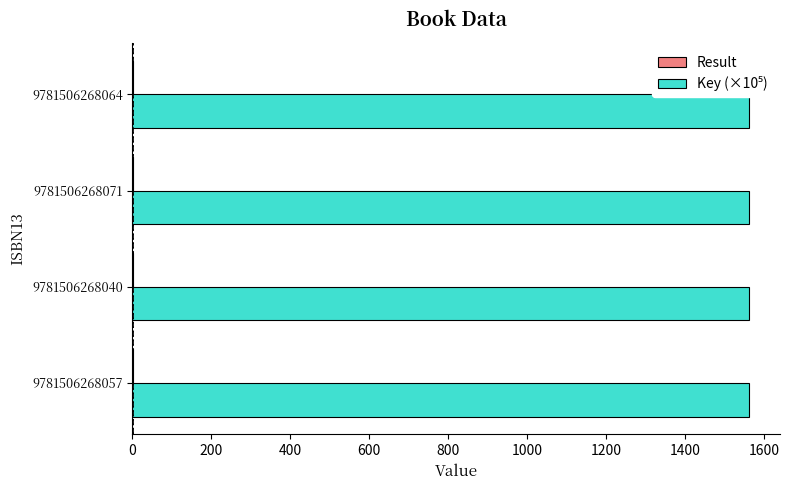

What is the maximum value shown in the chart?

1562.4